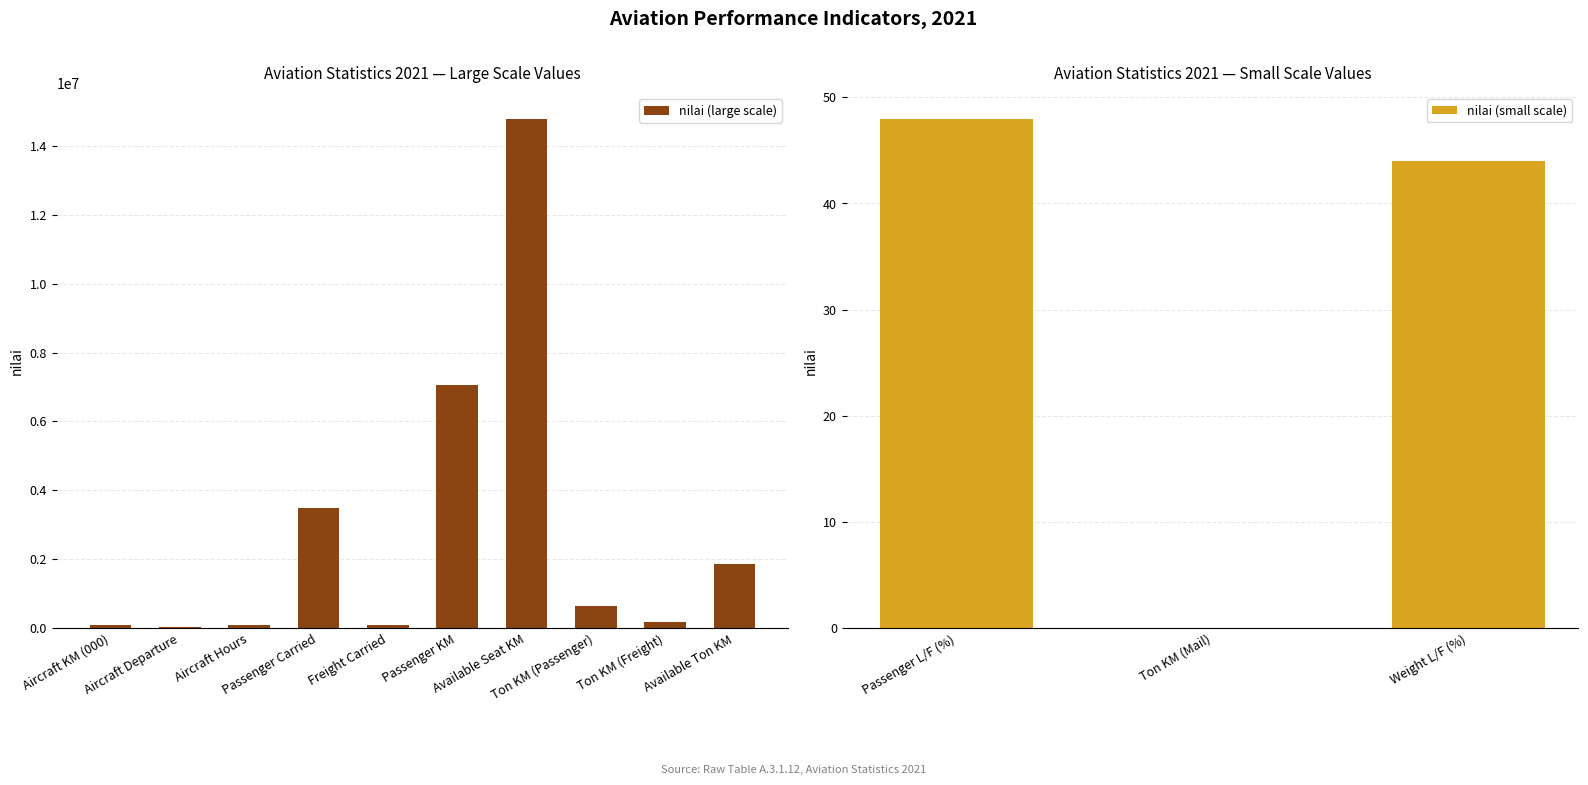

What is the sum of the values at Ton KM (Passenger) and Aircraft KM (000)?

716859